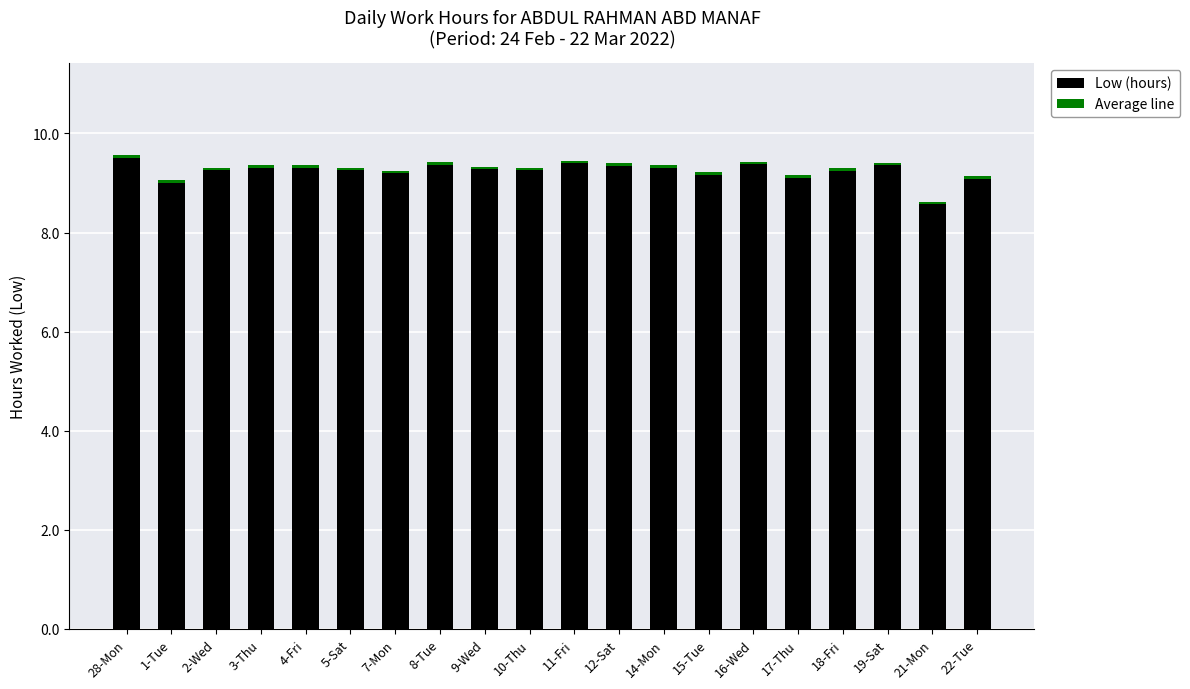

True or false: Low (hours) has a value of 9.2 at 15-Tue.

True